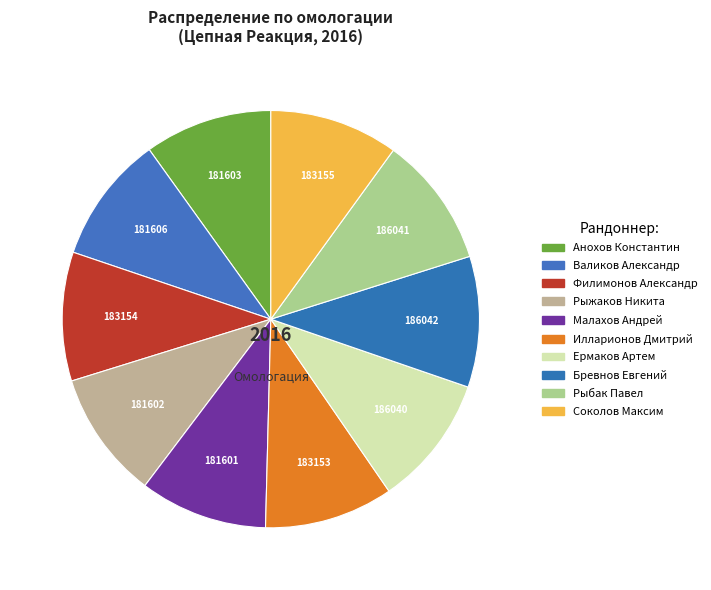

Count the number of slices in the pie.

10